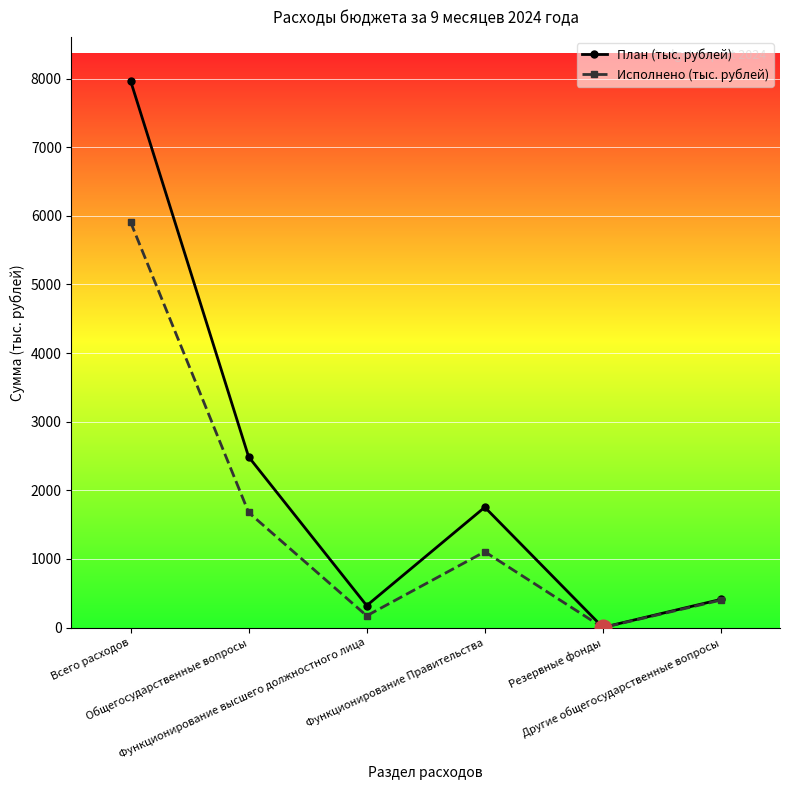

What is the minimum value for План (тыс. рублей)?

3.0